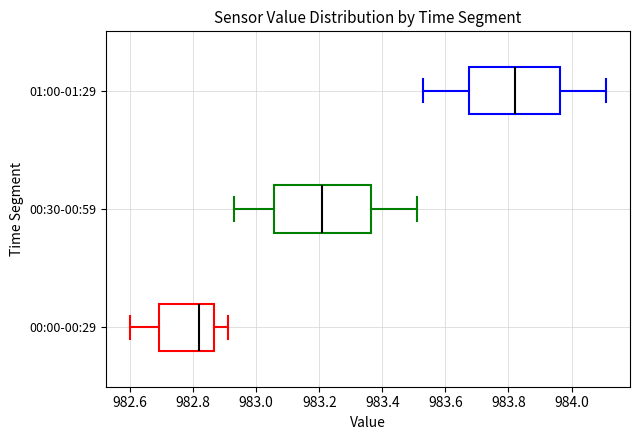

Reading bottom to top, transcribe this box plot: for each box, give where its median line is, the range the box spans, and where its two whiskers end, as read against the x-axis. The values are not printed on the chart, so give them approximately, as read against the axis.

00:00-00:29: median 982.82, box 982.70 to 982.86, whiskers 982.60 to 982.92
00:30-00:59: median 983.22, box 983.06 to 983.36, whiskers 982.94 to 983.52
01:00-01:29: median 983.82, box 983.68 to 983.96, whiskers 983.54 to 984.12